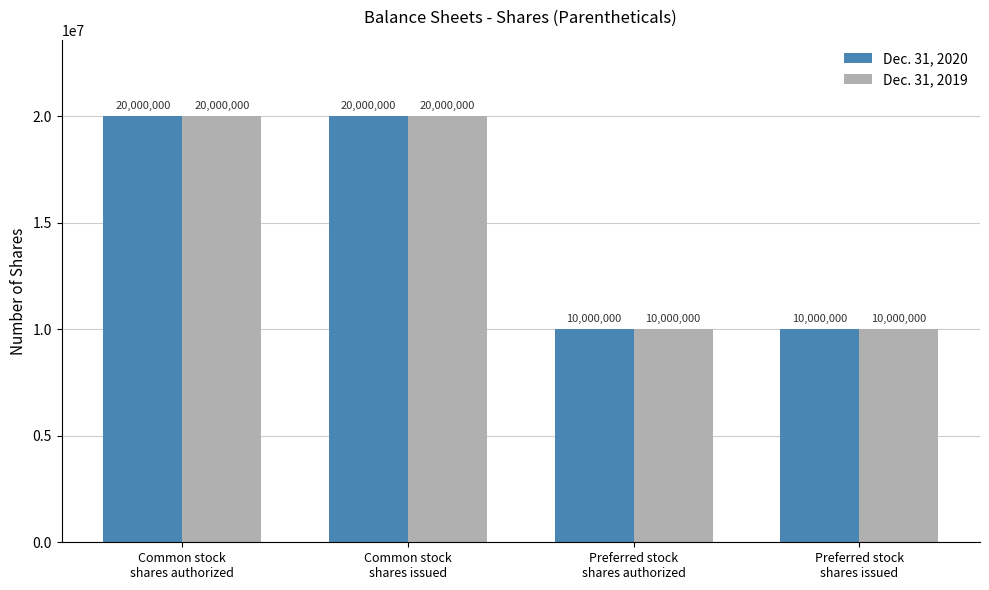

True or false: Dec. 31, 2020 has a value of 20000000 at Common stock
shares issued.

True